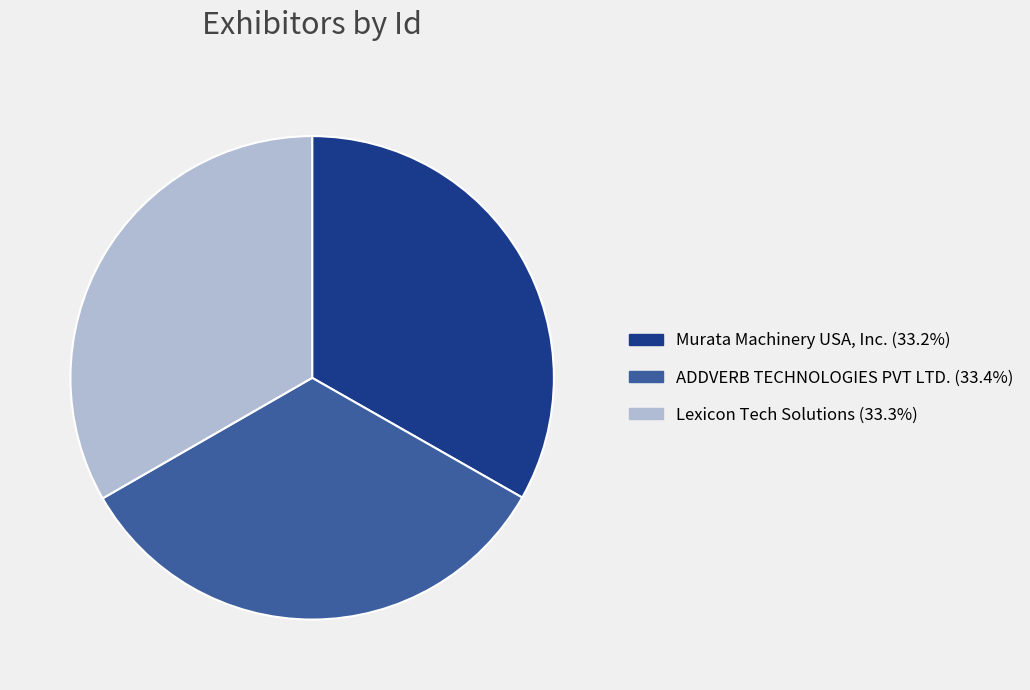

Does Lexicon Tech Solutions represent more than half of the total?

No